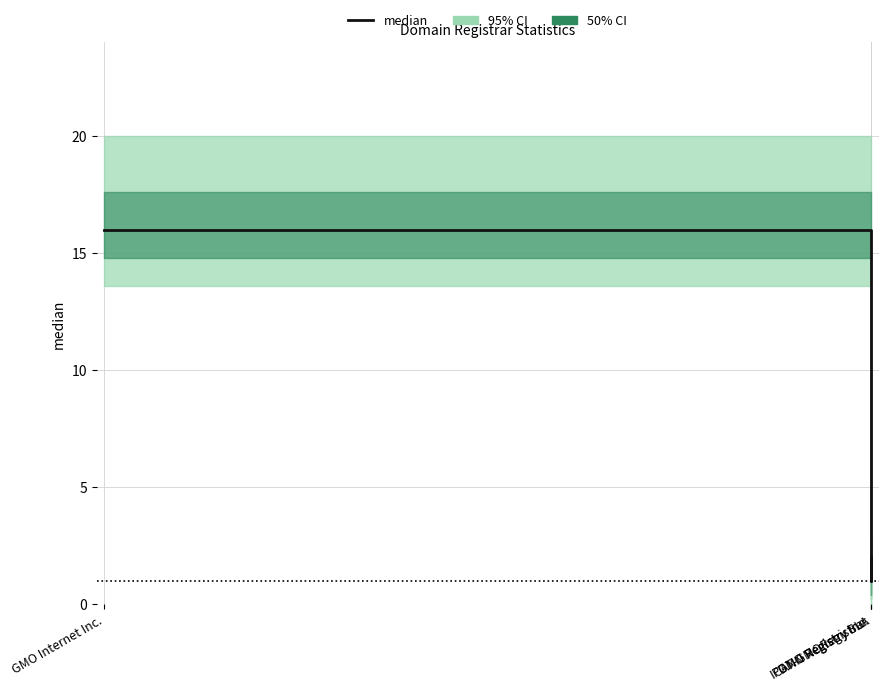

List the labels in order of value, largest first.

GMO Internet Inc., GMO Registry Inc., PDT-GMORegistrar, ICANN Registry SLA